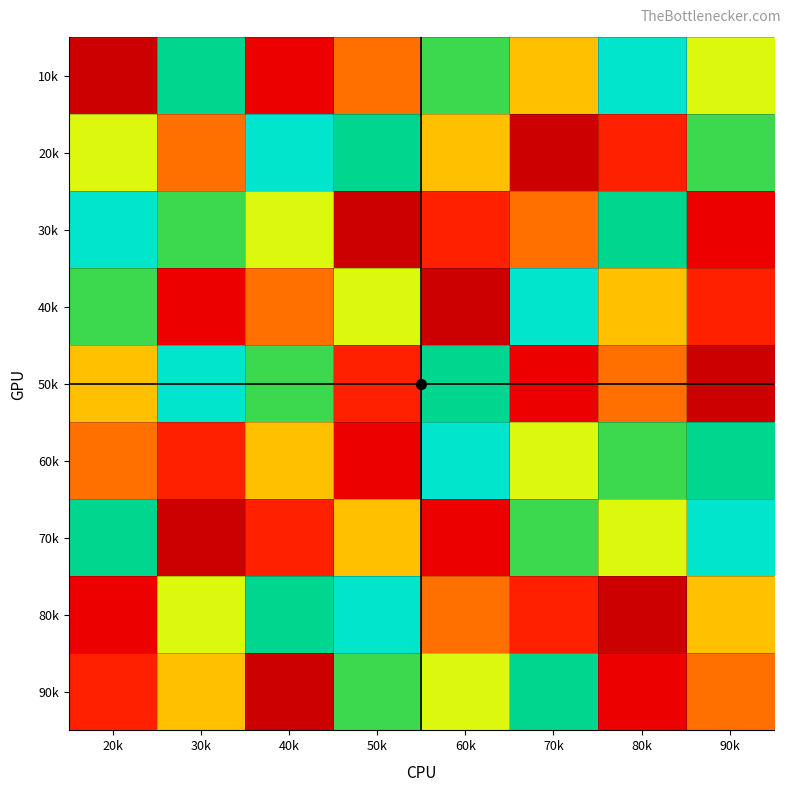

What is the smallest value displayed?

1